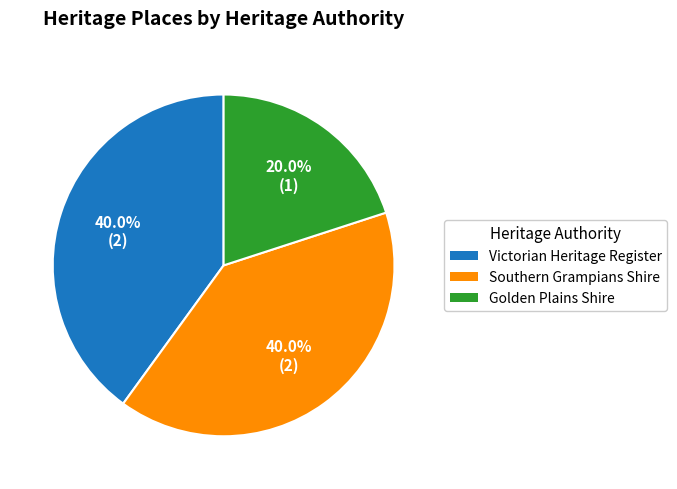

Does any single category account for the majority?

No